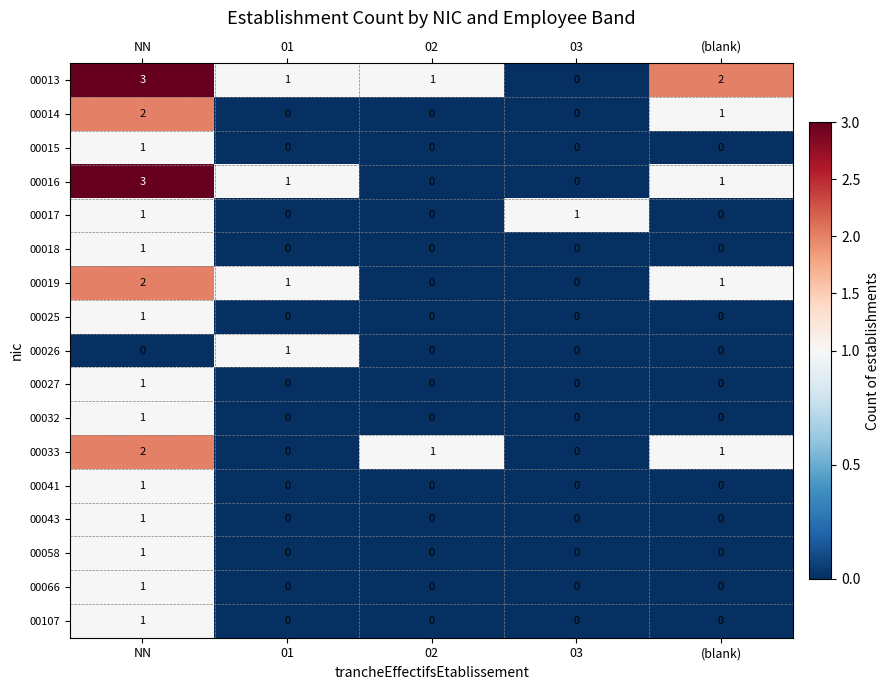

What is the greatest value displayed?

3